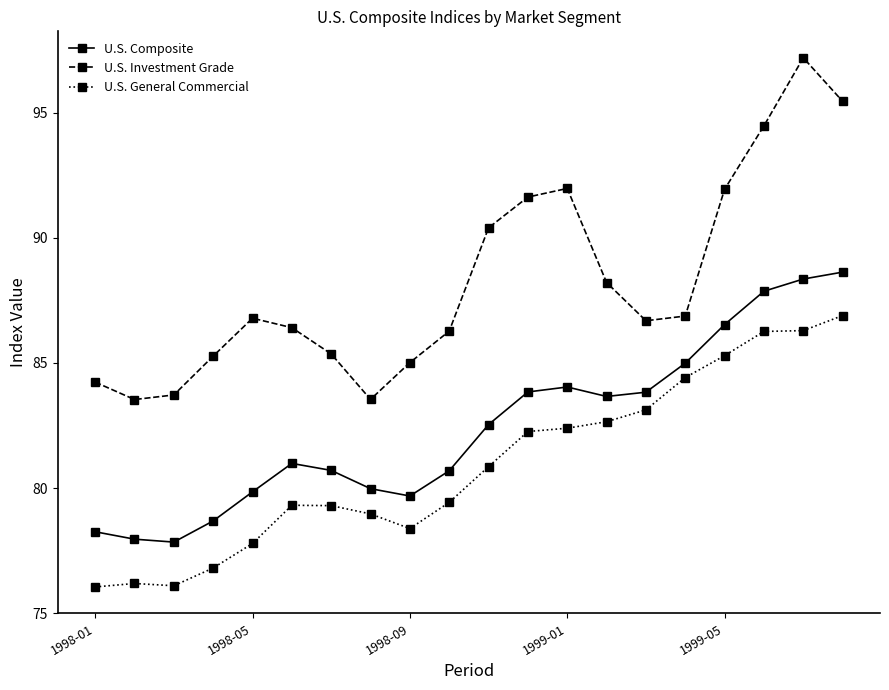

How many interior local peaks does the U.S. Investment Grade series have?

3